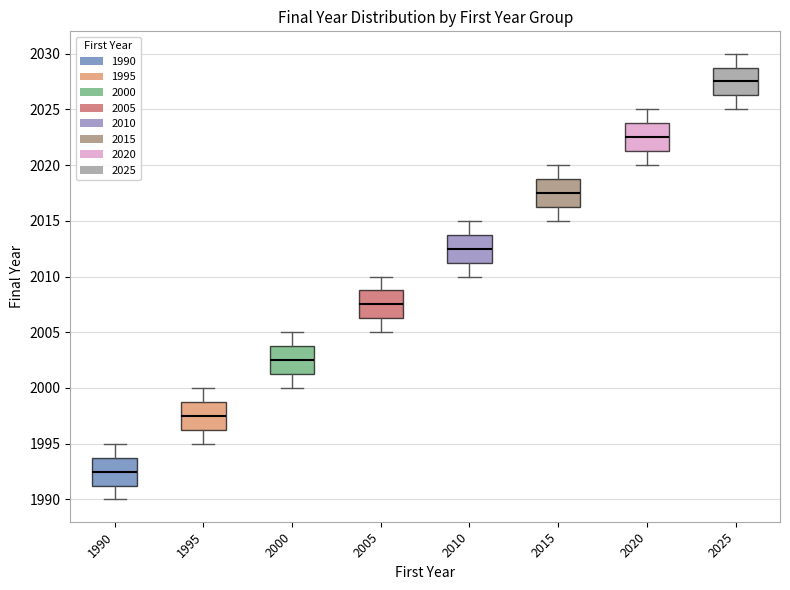

Reading left to right, read every box against the y-axis: the position of its median line, the range the box covers, and the ends of its whiskers. The values are not printed on the chart, so give them approximately, as read against the axis.

1990: median 1992.5, box 1991.5 to 1994.0, whiskers 1990.0 to 1995.0
1995: median 1997.5, box 1996.5 to 1999.0, whiskers 1995.0 to 2000.0
2000: median 2002.5, box 2001.5 to 2004.0, whiskers 2000.0 to 2005.0
2005: median 2007.5, box 2006.5 to 2009.0, whiskers 2005.0 to 2010.0
2010: median 2012.5, box 2011.5 to 2014.0, whiskers 2010.0 to 2015.0
2015: median 2017.5, box 2016.5 to 2019.0, whiskers 2015.0 to 2020.0
2020: median 2022.5, box 2021.5 to 2024.0, whiskers 2020.0 to 2025.0
2025: median 2027.5, box 2026.5 to 2029.0, whiskers 2025.0 to 2030.0